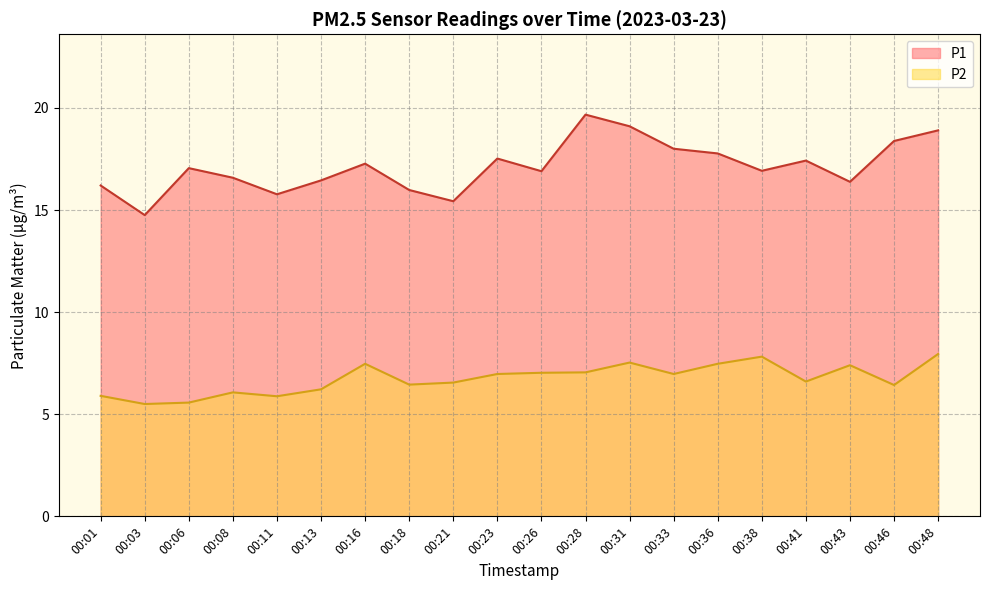

Rank the series by their maximum value, from lowest to highest.

P2, P1